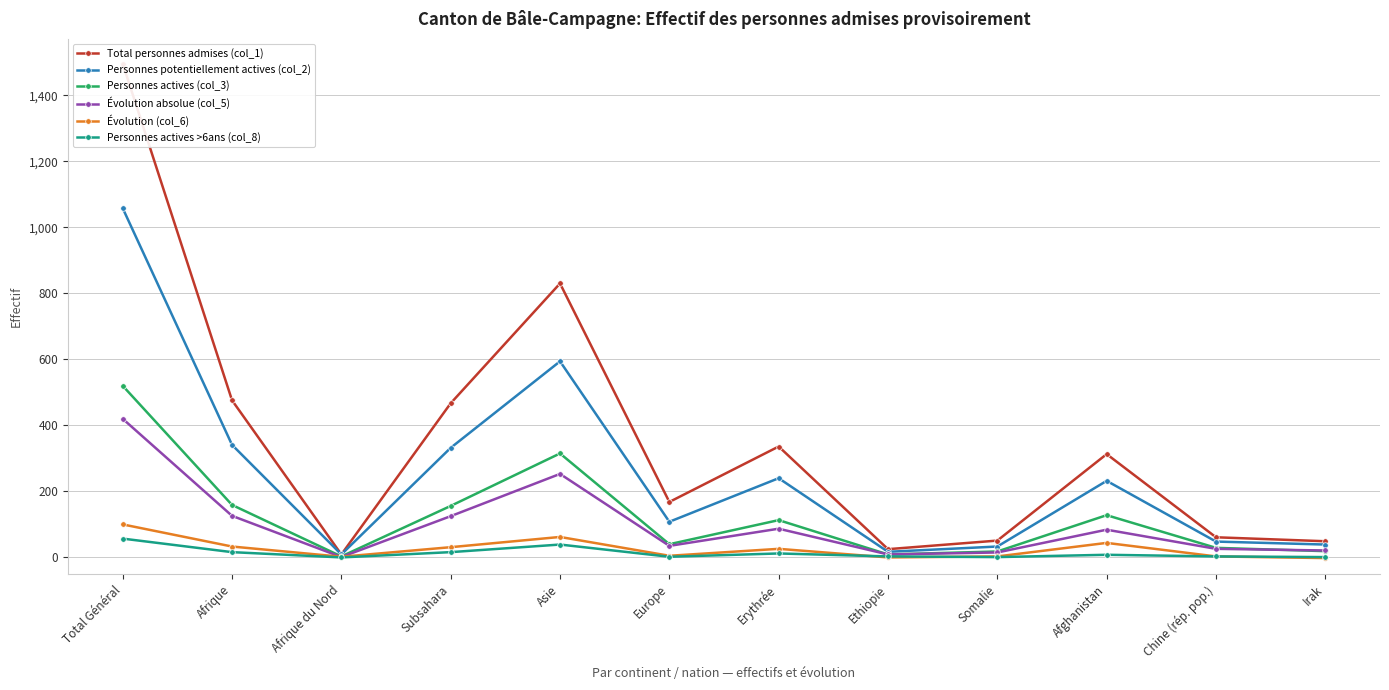

The Personnes actives >6ans (col_8) series shows 8 at Afghanistan. True or false?

True